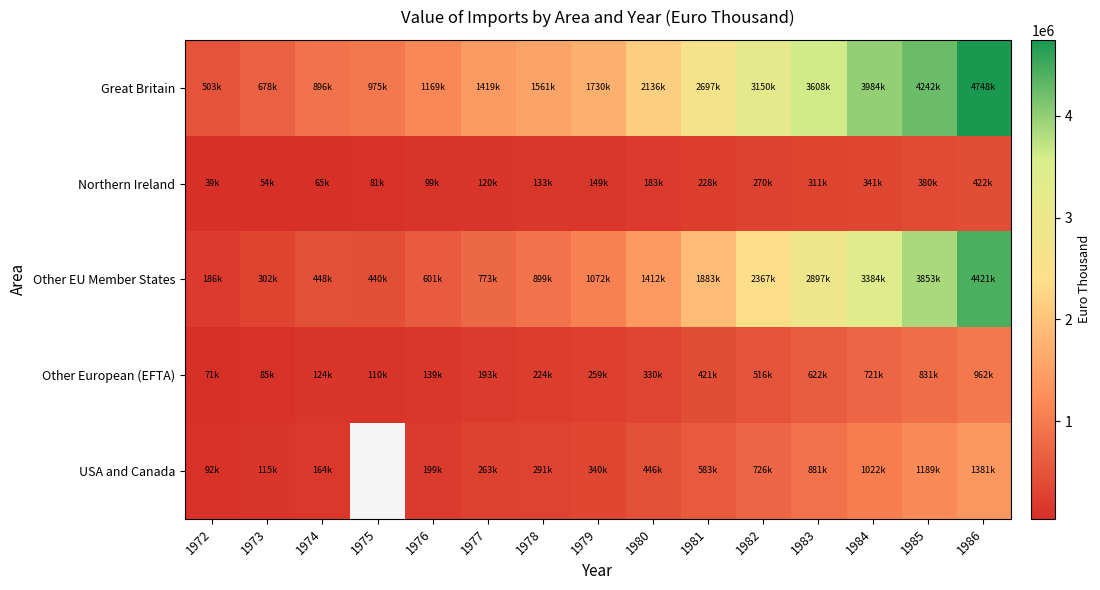

At which category is the sum across all series the highest?

1986